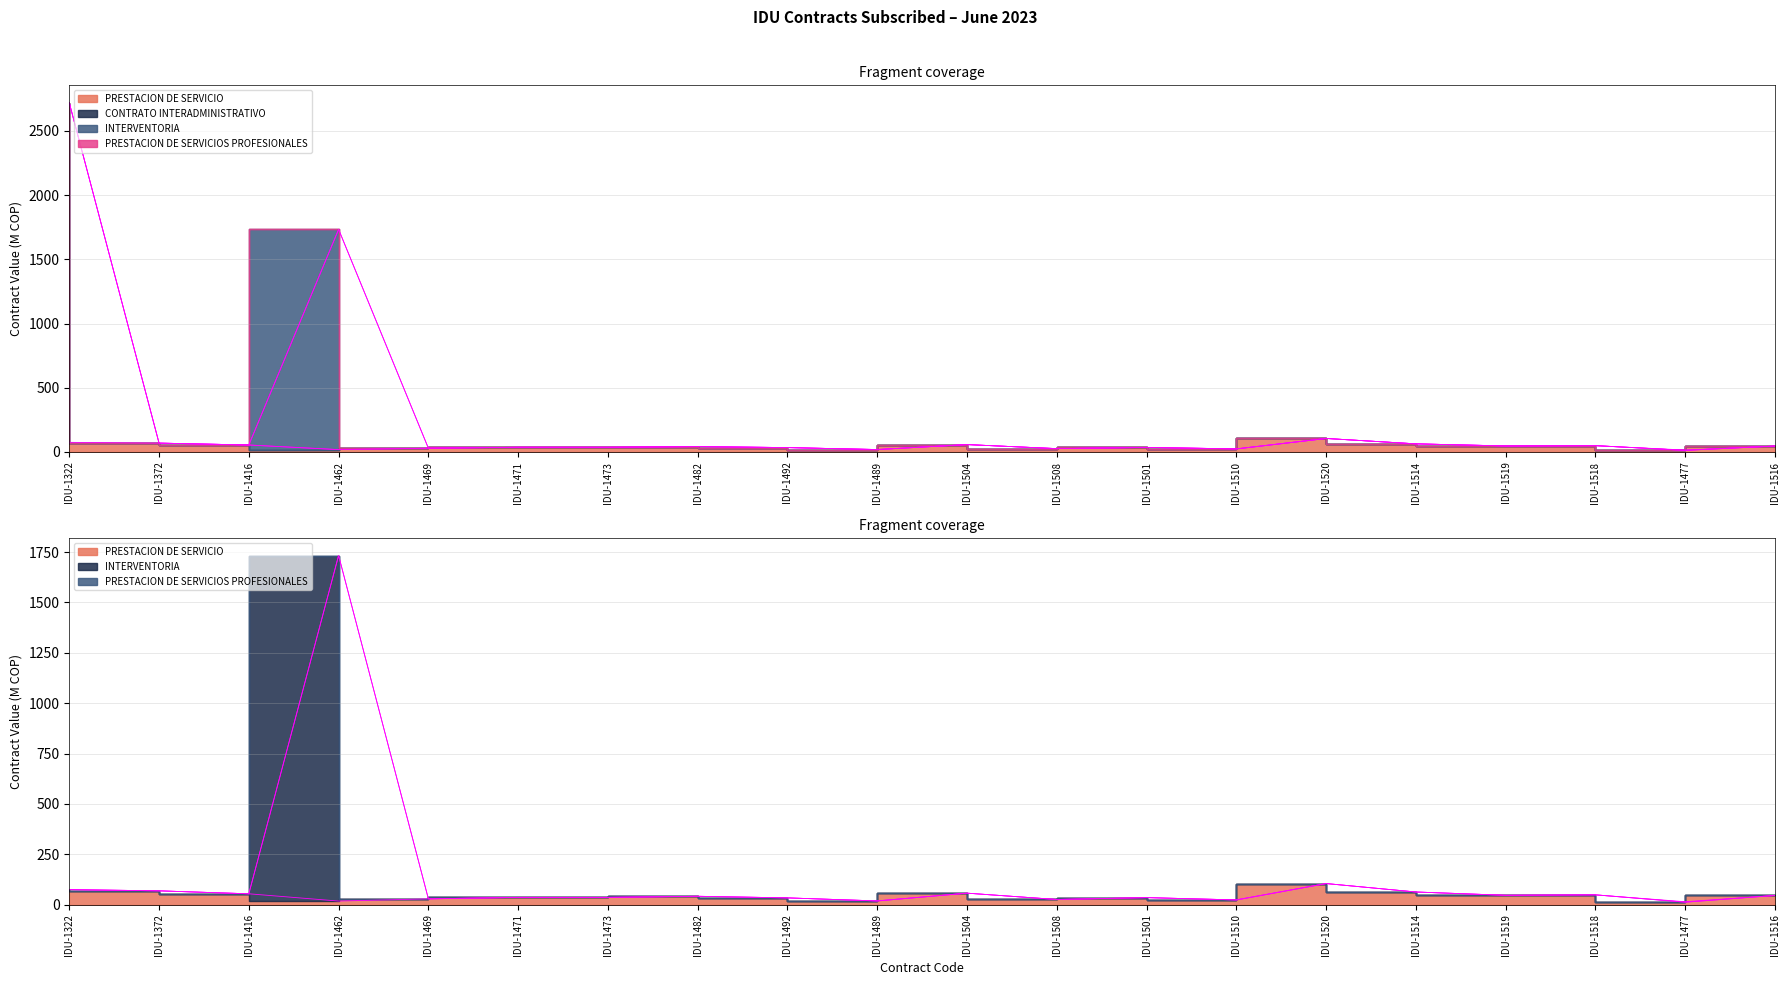

What is the approximate value of PRESTACION DE SERVICIO at IDU-1516?

45.4